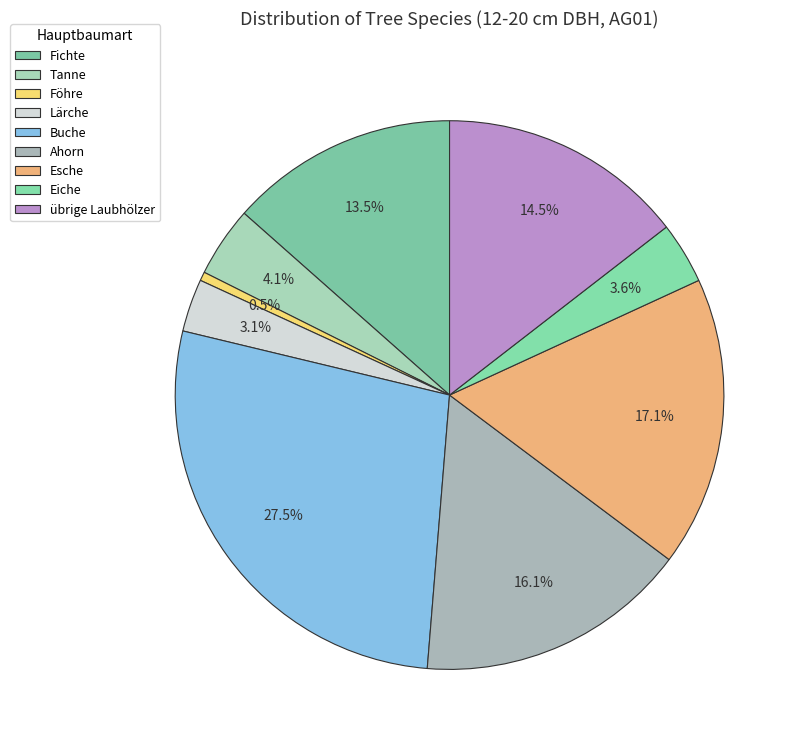

Count the number of slices in the pie.

9